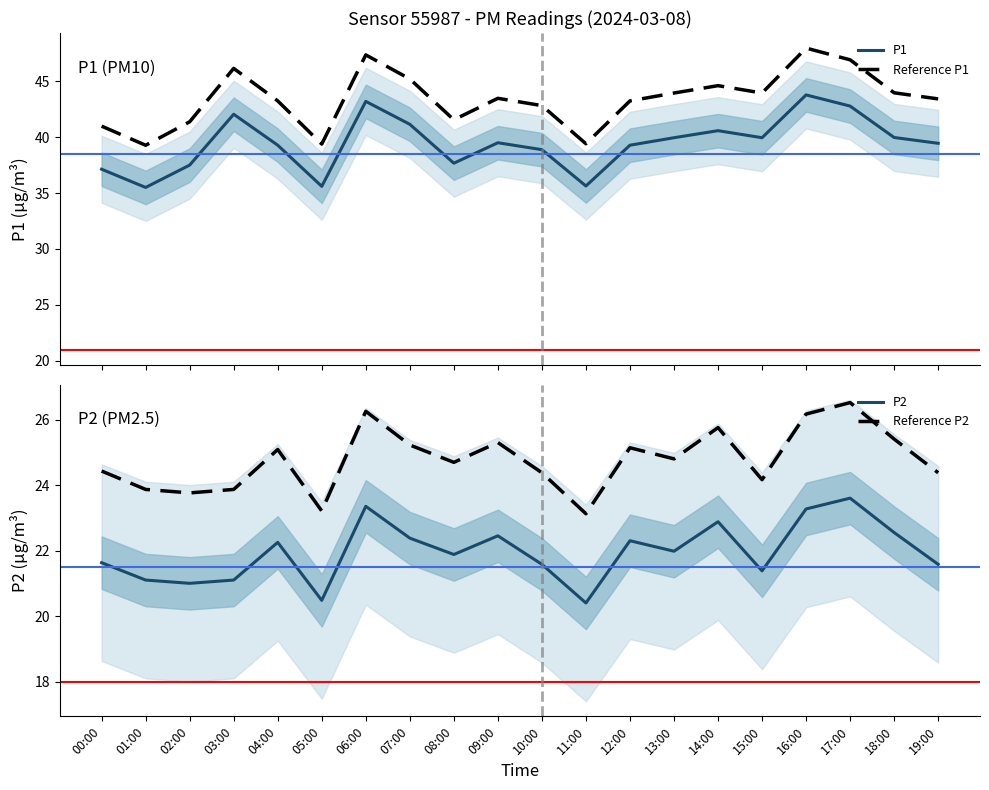

What is the minimum value for P1?

35.5